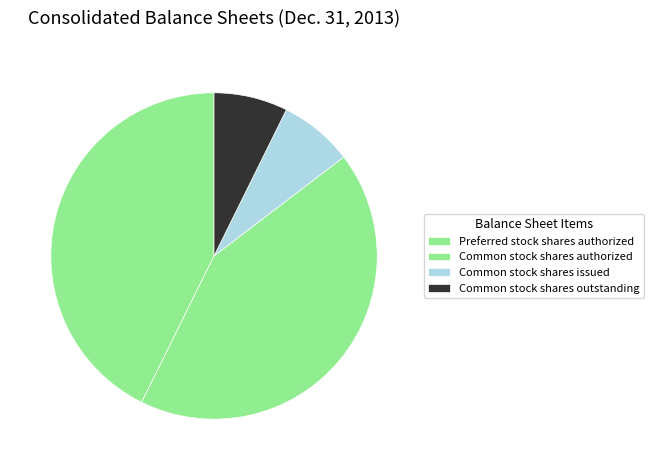

How many slices are in this pie chart?

4